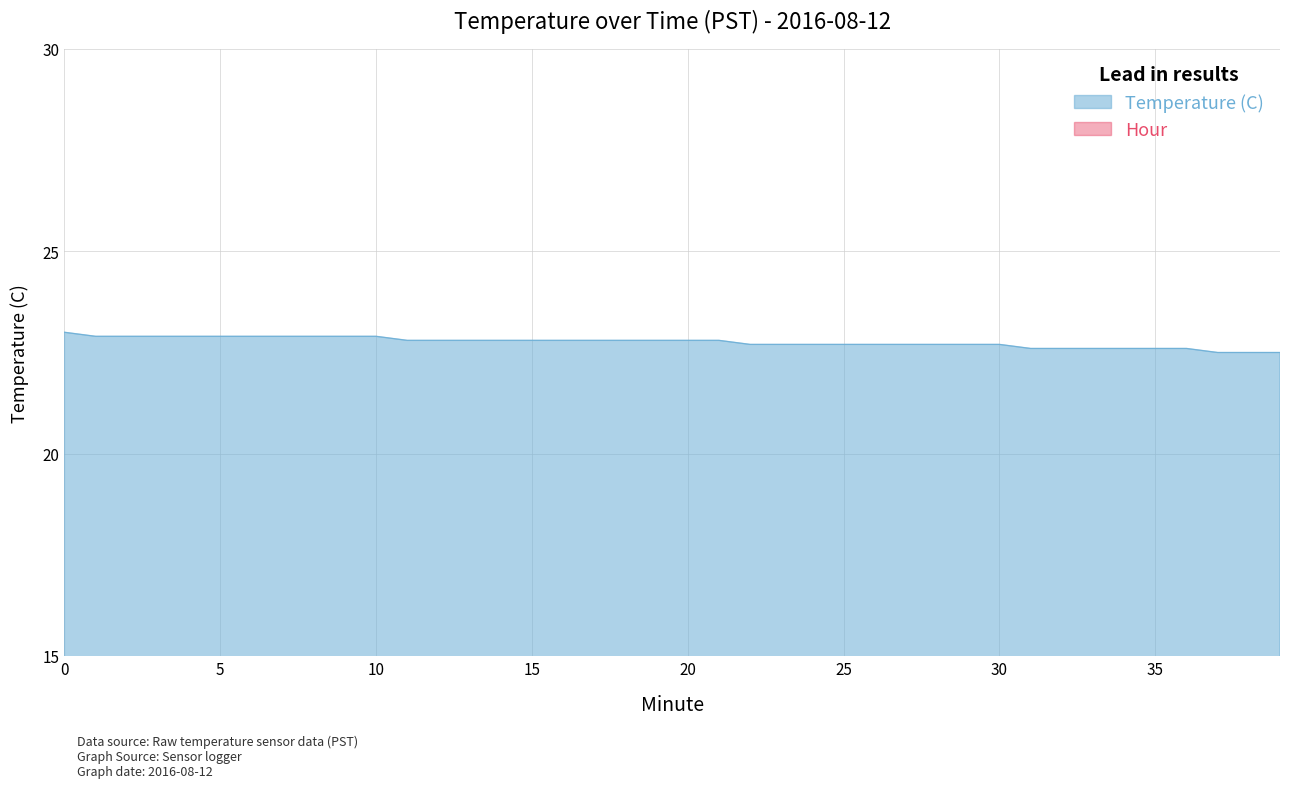

Does the chart display data point markers on the line(s)?

No